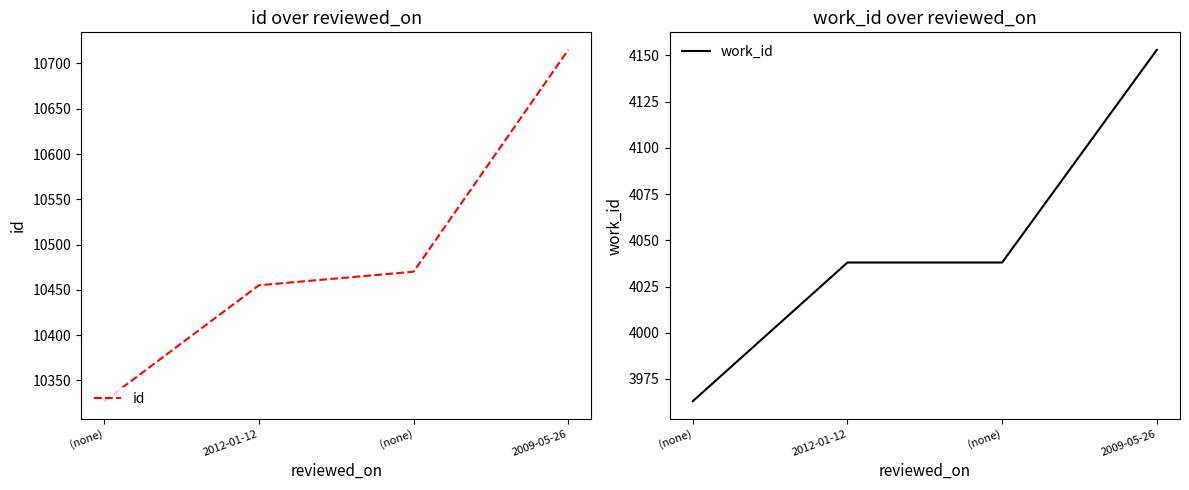

Which series has the widest spread of values?

id